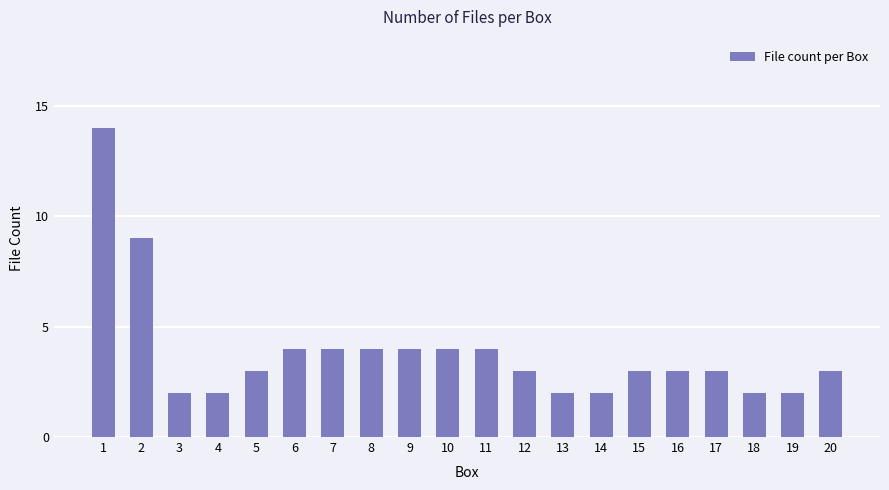

Which label corresponds to the largest value in the chart?

1